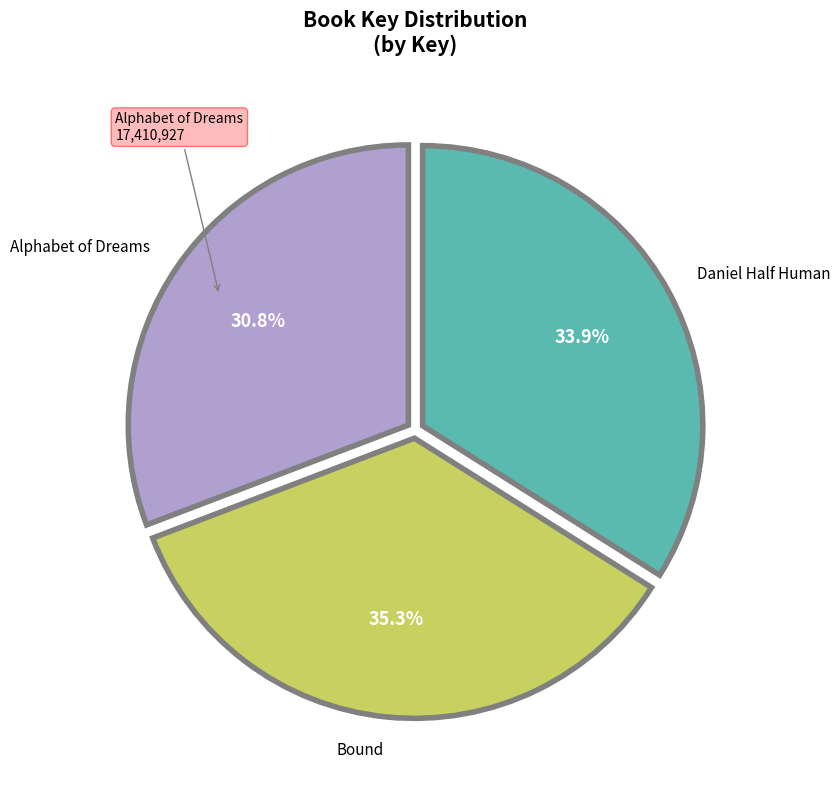

Does any single category account for the majority?

No